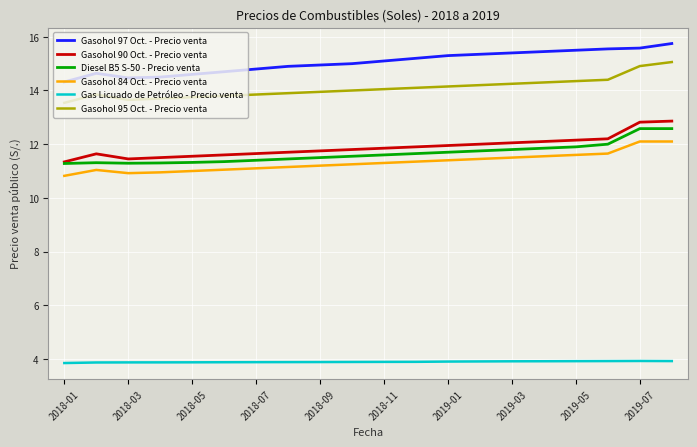

Which series has the largest total across all categories?

Gasohol 97 Oct. - Precio venta